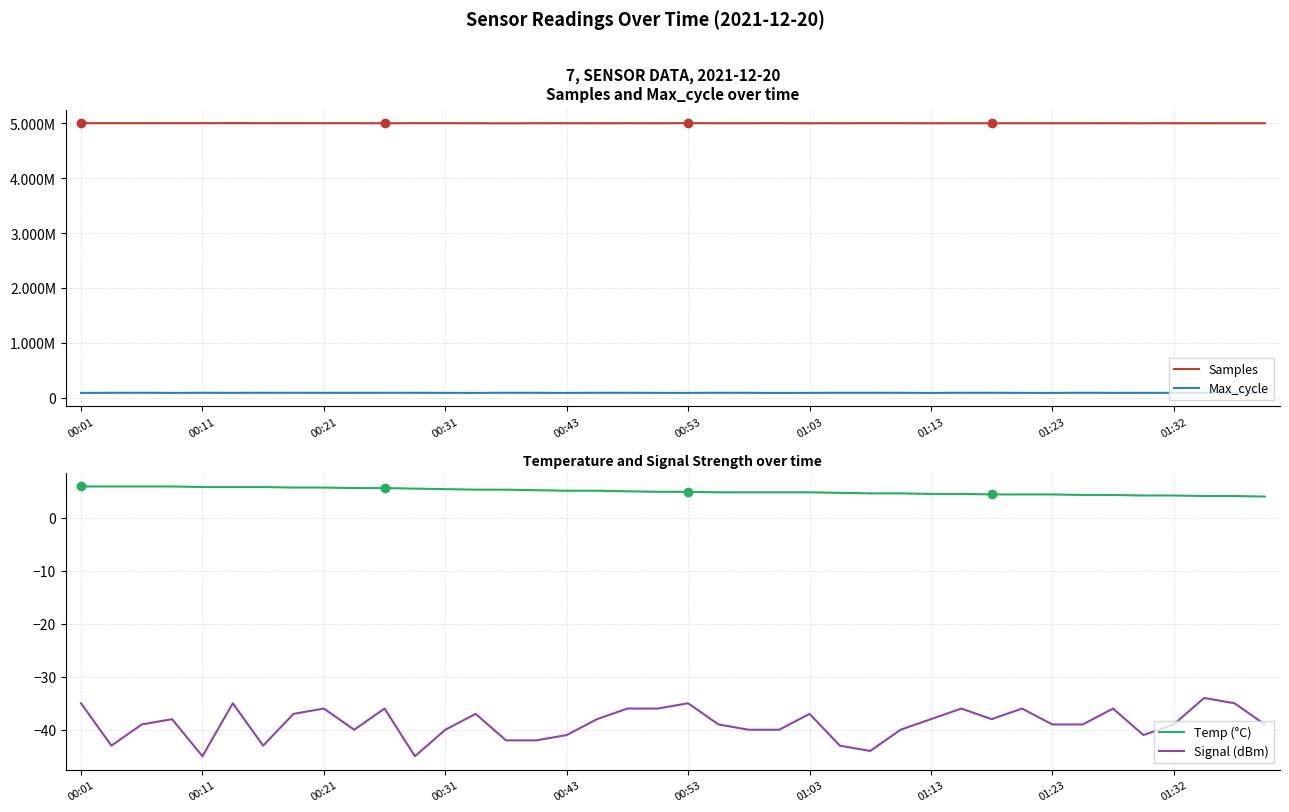

At 15, list the series in order from smallest to largest.

Signal (dBm), Temp (°C), Max_cycle, Samples